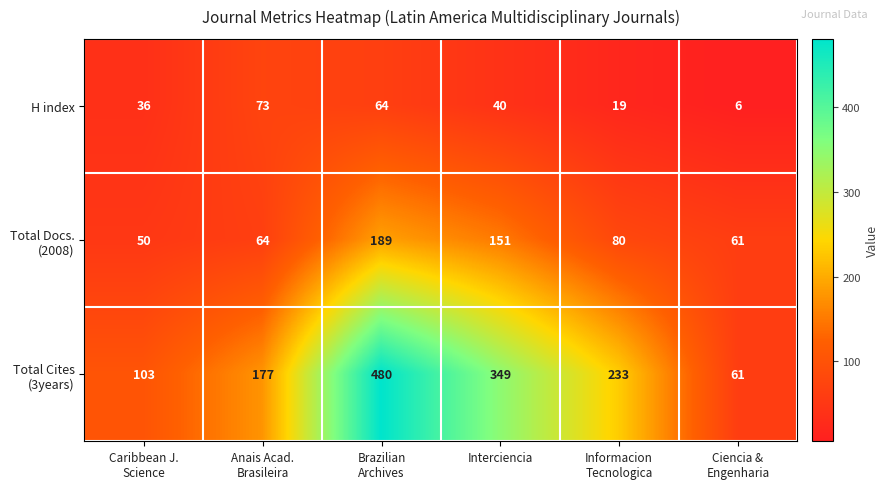

Where is H index nearest to the value 39?

Interciencia